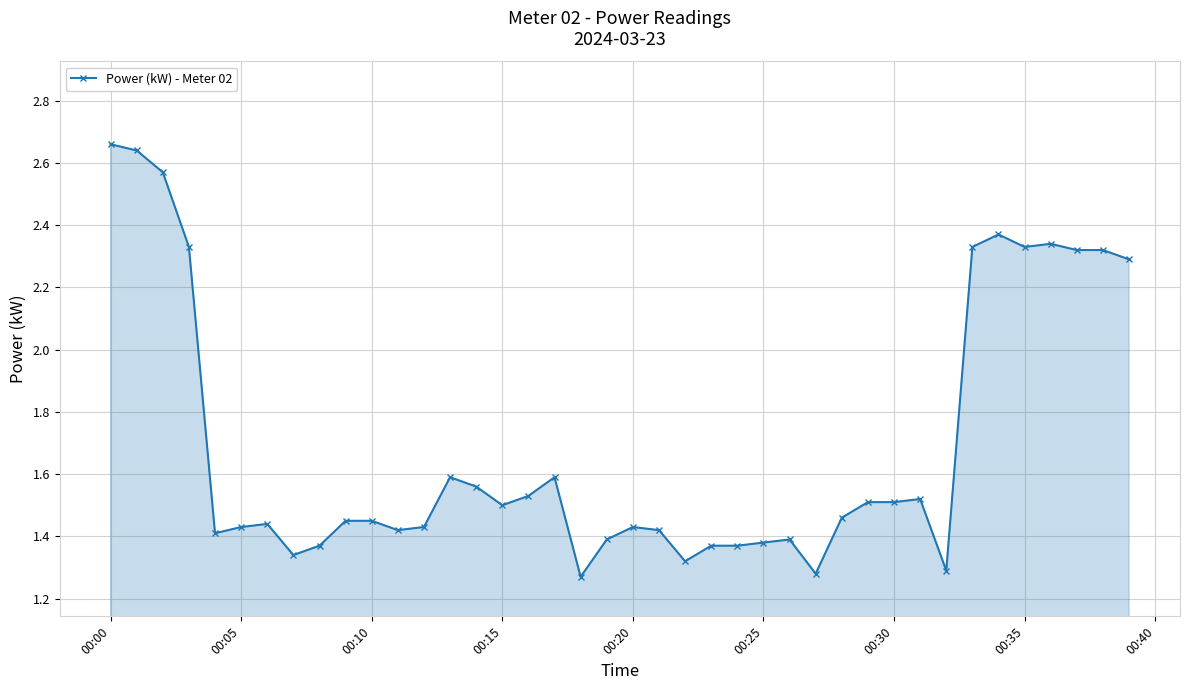

Count the values in the range 1 to 2.

29